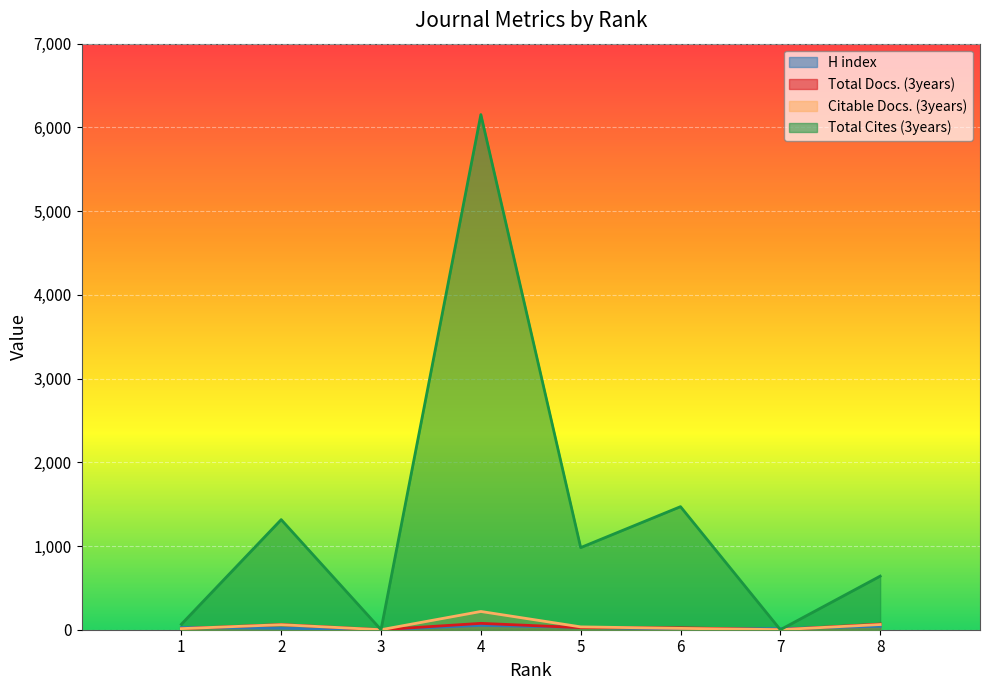

Between 2 and 7, which series saw the biggest shift?

Total Cites (3years)